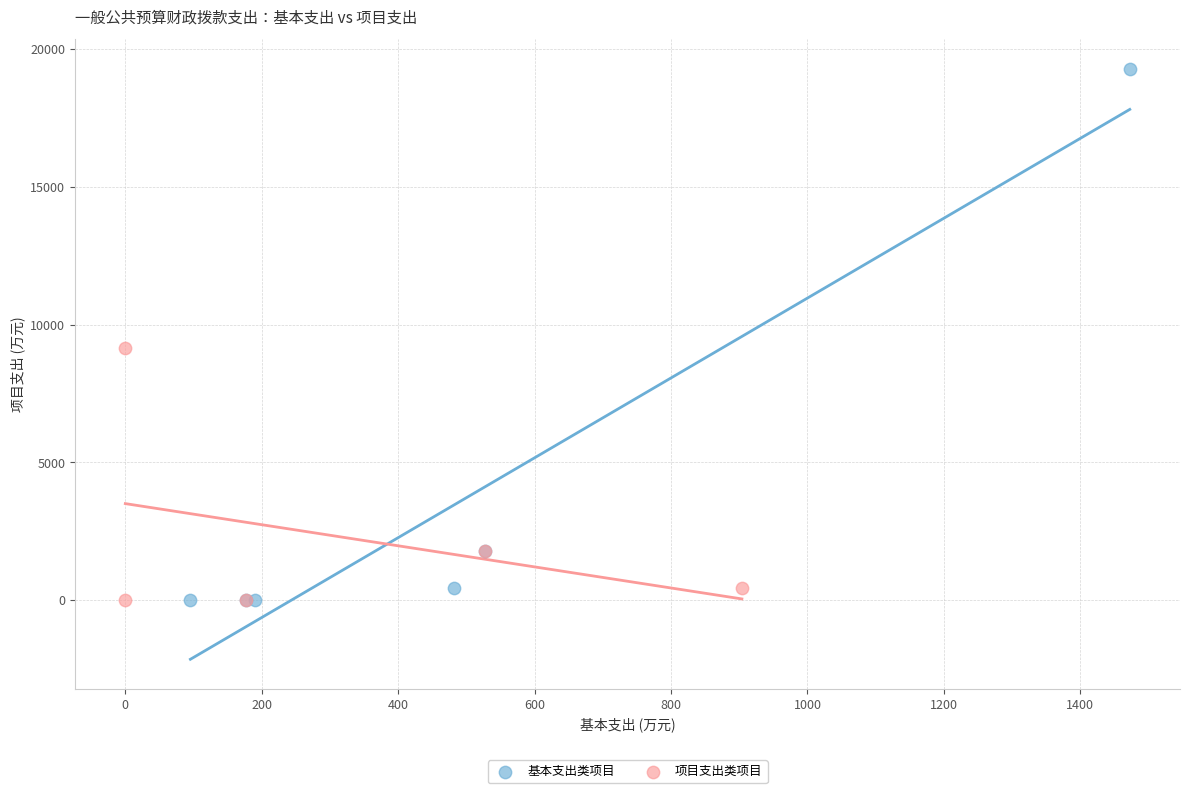

Which series has the widest spread of Y values?

基本支出类项目